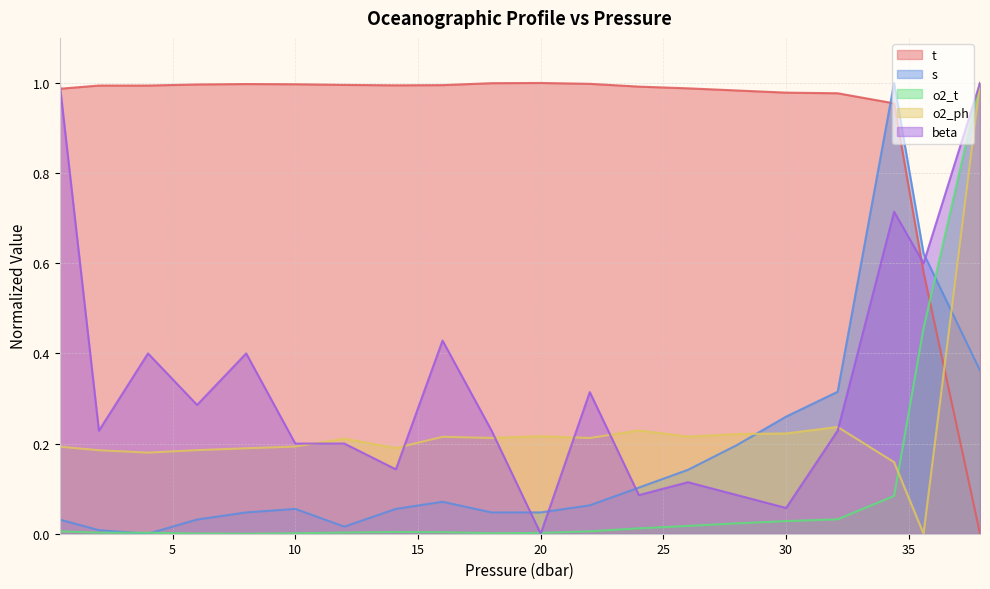

Rank the series by their maximum value, from highest to lowest.

beta, t, o2_ph, s, o2_t